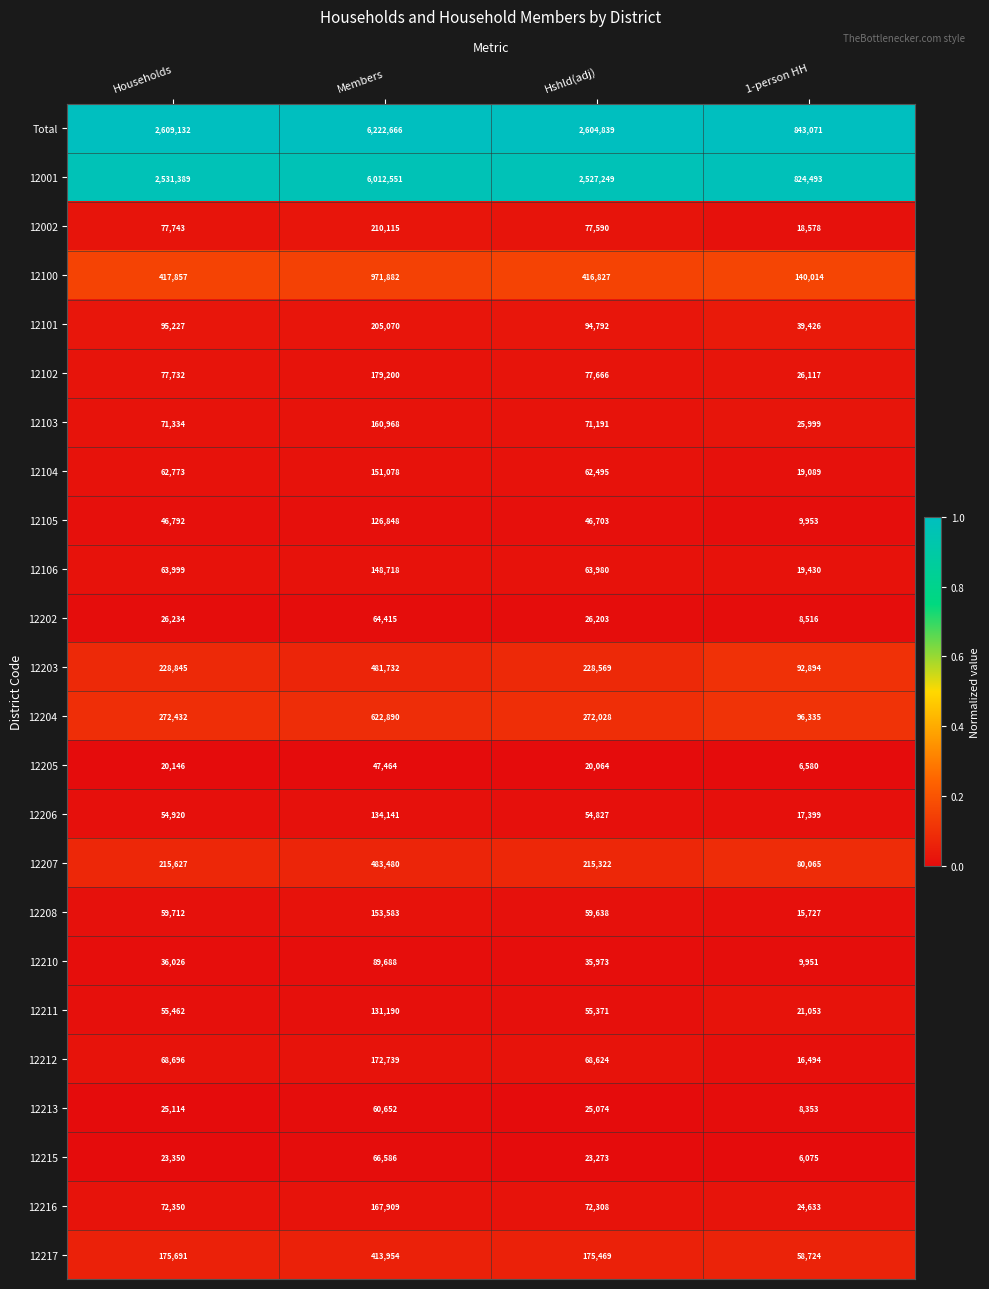

Which series has the widest spread of values?

Total